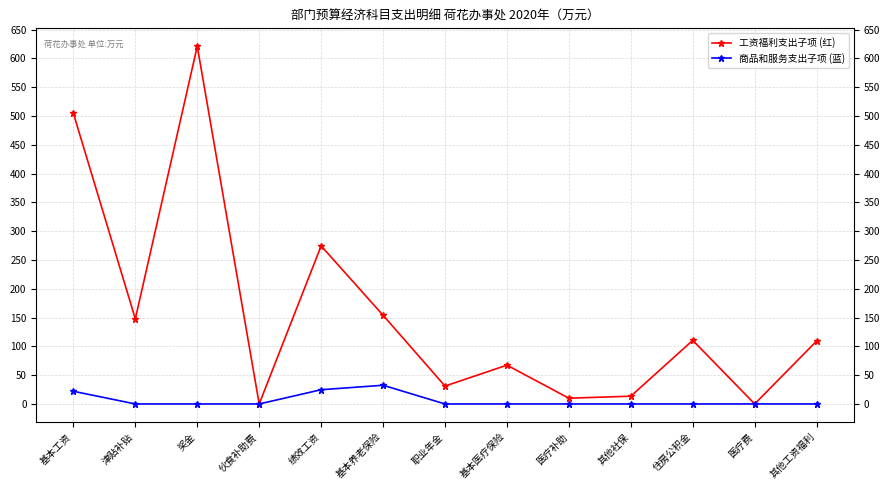

Which series has the largest total across all categories?

工资福利支出子项 (红)